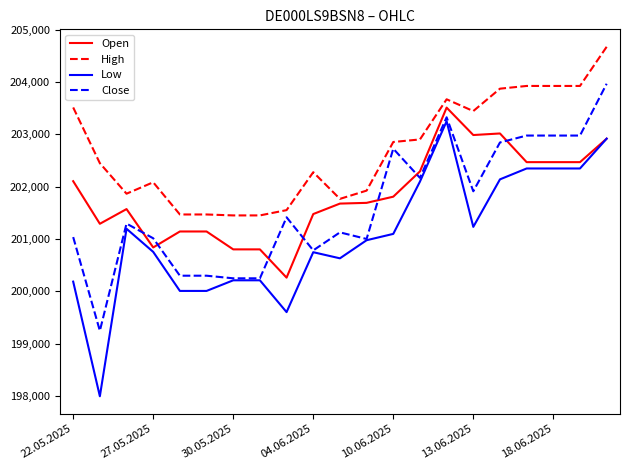

True or false: Low and High cross at least once.

False